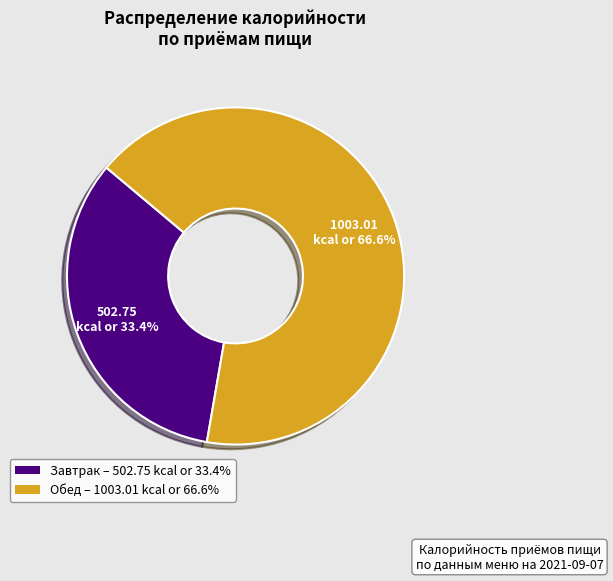

Approximately how many times larger is the value at Обед compared to Завтрак?

2.0